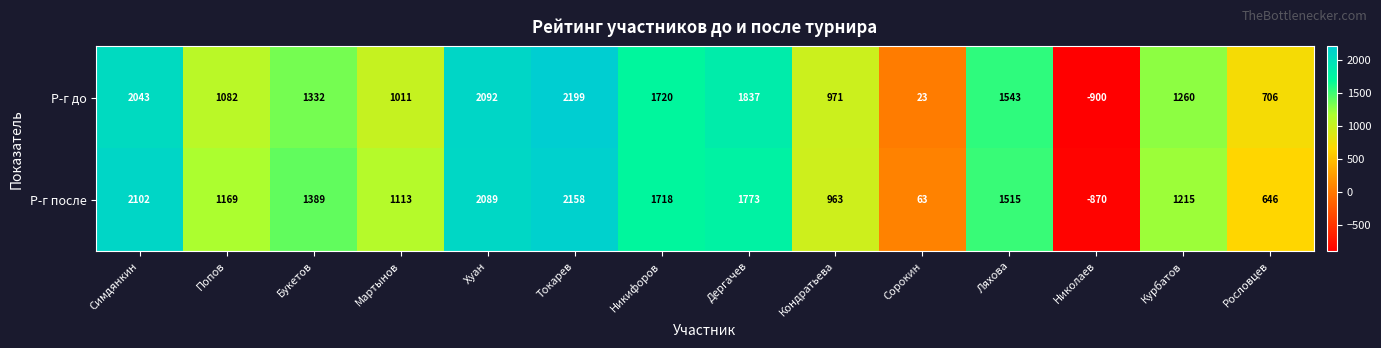

What is the greatest value displayed?

2199